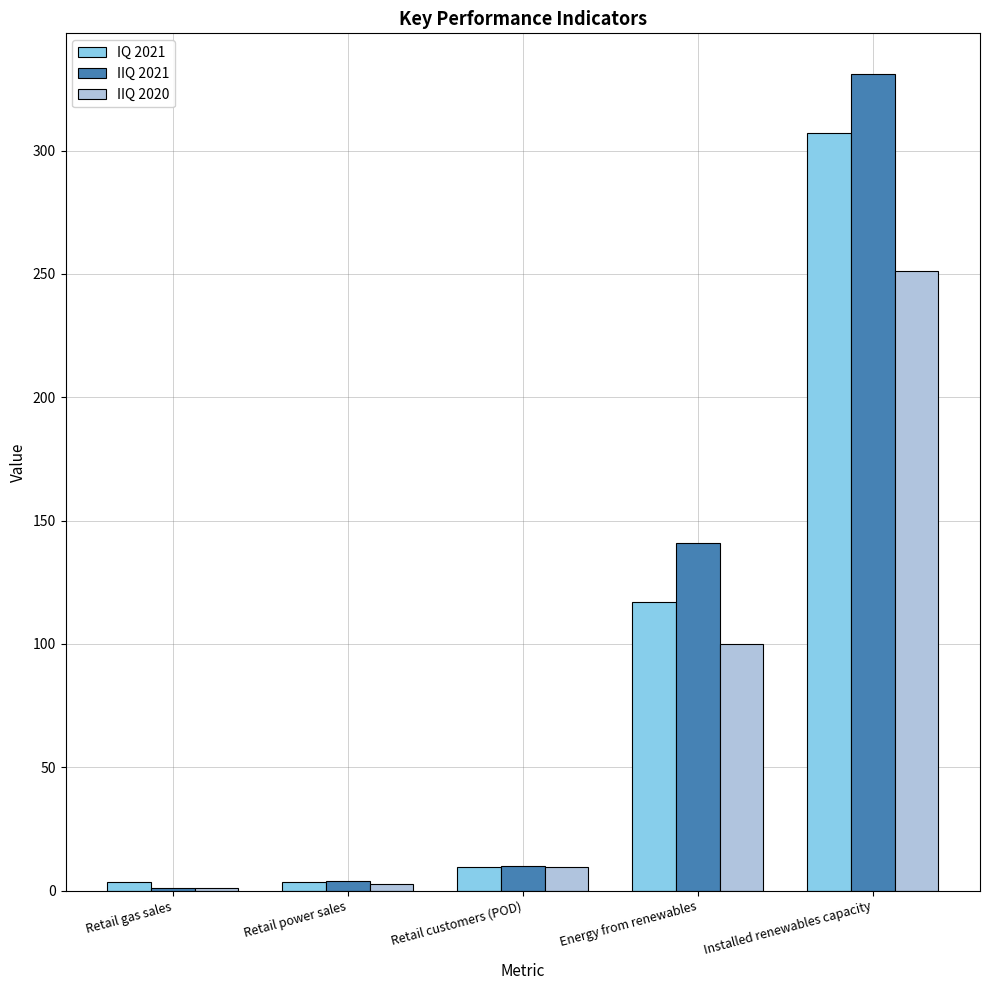

Between Retail customers (POD) and Installed renewables capacity, which series saw the biggest shift?

IIQ 2021